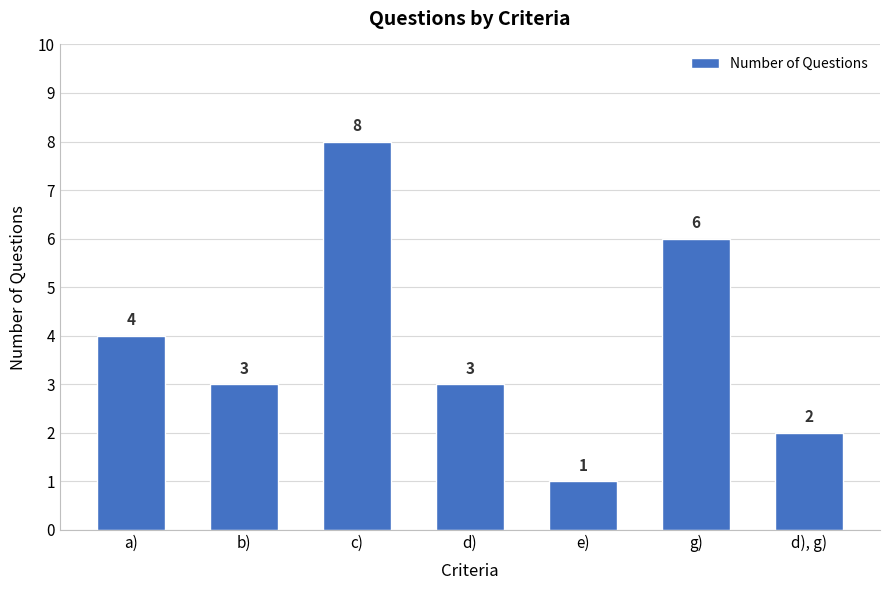

Is it true that the value at d) is 5?

False